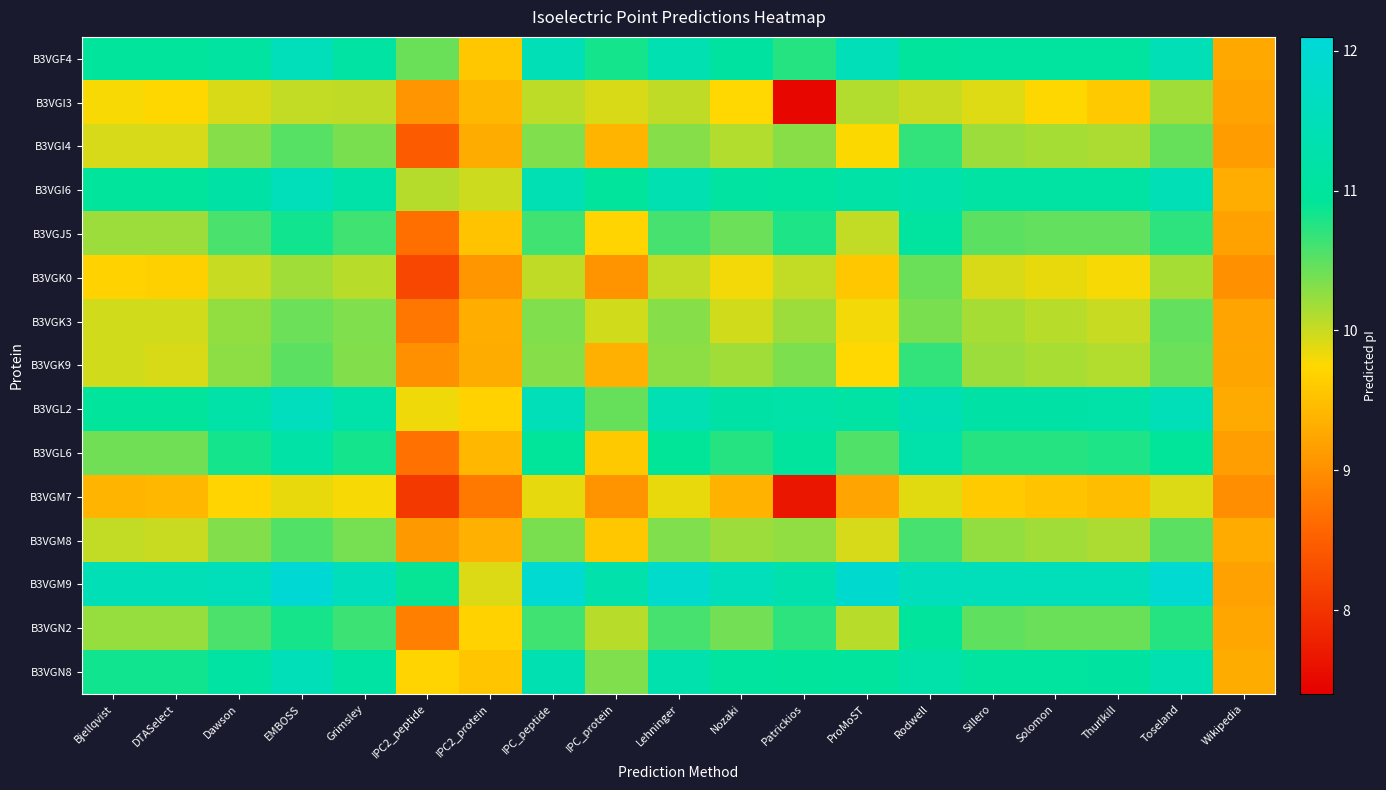

Reading left to right, what are all the values shown in this chart?

B3VGF4: Bjellqvist=11.0	DTASelect=11.0	Dawson=11.1	EMBOSS=11.5	Grimsley=11.1	IPC2_peptide=10.4	IPC2_protein=9.6	IPC_peptide=11.4	IPC_protein=10.8	Lehninger=11.4	Nozaki=11.1	Patrickios=10.7	ProMoST=11.5	Rodwell=11.0	Sillero=11.1	Solomon=11.1	Thurlkill=11.1	Toseland=11.4	Wikipedia=9.3
B3VGI3: Bjellqvist=9.8	DTASelect=9.7	Dawson=9.9	EMBOSS=10.0	Grimsley=10.0	IPC2_peptide=9.1	IPC2_protein=9.4	IPC_peptide=10.1	IPC_protein=9.9	Lehninger=10.0	Nozaki=9.8	Patrickios=7.5	ProMoST=10.1	Rodwell=10.0	Sillero=9.9	Solomon=9.7	Thurlkill=9.6	Toseland=10.2	Wikipedia=9.2
B3VGI4: Bjellqvist=9.9	DTASelect=9.9	Dawson=10.3	EMBOSS=10.5	Grimsley=10.4	IPC2_peptide=8.4	IPC2_protein=9.3	IPC_peptide=10.3	IPC_protein=9.4	Lehninger=10.3	Nozaki=10.1	Patrickios=10.3	ProMoST=9.8	Rodwell=10.7	Sillero=10.2	Solomon=10.2	Thurlkill=10.1	Toseland=10.5	Wikipedia=9.1
B3VGI6: Bjellqvist=11.0	DTASelect=11.0	Dawson=11.2	EMBOSS=11.5	Grimsley=11.2	IPC2_peptide=10.1	IPC2_protein=10.0	IPC_peptide=11.4	IPC_protein=11.0	Lehninger=11.4	Nozaki=11.1	Patrickios=11.1	ProMoST=11.2	Rodwell=11.3	Sillero=11.1	Solomon=11.1	Thurlkill=11.1	Toseland=11.5	Wikipedia=9.3
B3VGJ5: Bjellqvist=10.2	DTASelect=10.2	Dawson=10.6	EMBOSS=10.8	Grimsley=10.6	IPC2_peptide=8.7	IPC2_protein=9.5	IPC_peptide=10.6	IPC_protein=9.7	Lehninger=10.6	Nozaki=10.4	Patrickios=10.8	ProMoST=10.0	Rodwell=11.1	Sillero=10.5	Solomon=10.5	Thurlkill=10.5	Toseland=10.7	Wikipedia=9.2
B3VGK0: Bjellqvist=9.7	DTASelect=9.7	Dawson=10.0	EMBOSS=10.2	Grimsley=10.1	IPC2_peptide=8.2	IPC2_protein=9.1	IPC_peptide=10.0	IPC_protein=9.0	Lehninger=10.0	Nozaki=9.8	Patrickios=10.0	ProMoST=9.6	Rodwell=10.4	Sillero=9.9	Solomon=9.9	Thurlkill=9.8	Toseland=10.2	Wikipedia=9.0
B3VGK3: Bjellqvist=10.0	DTASelect=10.0	Dawson=10.2	EMBOSS=10.4	Grimsley=10.3	IPC2_peptide=8.7	IPC2_protein=9.3	IPC_peptide=10.3	IPC_protein=10.0	Lehninger=10.3	Nozaki=10.0	Patrickios=10.2	ProMoST=9.8	Rodwell=10.4	Sillero=10.2	Solomon=10.1	Thurlkill=10.0	Toseland=10.5	Wikipedia=9.2
B3VGK9: Bjellqvist=10.0	DTASelect=9.9	Dawson=10.3	EMBOSS=10.5	Grimsley=10.3	IPC2_peptide=9.0	IPC2_protein=9.3	IPC_peptide=10.3	IPC_protein=9.3	Lehninger=10.3	Nozaki=10.2	Patrickios=10.3	ProMoST=9.8	Rodwell=10.7	Sillero=10.2	Solomon=10.1	Thurlkill=10.1	Toseland=10.4	Wikipedia=9.2
B3VGL2: Bjellqvist=11.0	DTASelect=11.0	Dawson=11.2	EMBOSS=11.6	Grimsley=11.2	IPC2_peptide=9.8	IPC2_protein=9.7	IPC_peptide=11.5	IPC_protein=10.5	Lehninger=11.4	Nozaki=11.2	Patrickios=11.2	ProMoST=11.1	Rodwell=11.4	Sillero=11.2	Solomon=11.2	Thurlkill=11.2	Toseland=11.5	Wikipedia=9.3
B3VGL6: Bjellqvist=10.4	DTASelect=10.4	Dawson=10.8	EMBOSS=11.2	Grimsley=10.8	IPC2_peptide=8.7	IPC2_protein=9.4	IPC_peptide=10.9	IPC_protein=9.6	Lehninger=10.9	Nozaki=10.7	Patrickios=11.0	ProMoST=10.6	Rodwell=11.2	Sillero=10.7	Solomon=10.7	Thurlkill=10.8	Toseland=10.9	Wikipedia=9.2
B3VGM7: Bjellqvist=9.4	DTASelect=9.4	Dawson=9.7	EMBOSS=9.9	Grimsley=9.8	IPC2_peptide=8.1	IPC2_protein=8.8	IPC_peptide=9.9	IPC_protein=9.0	Lehninger=9.9	Nozaki=9.4	Patrickios=7.7	ProMoST=9.2	Rodwell=9.9	Sillero=9.6	Solomon=9.5	Thurlkill=9.5	Toseland=9.9	Wikipedia=9.0
B3VGM8: Bjellqvist=10.0	DTASelect=10.0	Dawson=10.3	EMBOSS=10.5	Grimsley=10.4	IPC2_peptide=9.1	IPC2_protein=9.3	IPC_peptide=10.4	IPC_protein=9.6	Lehninger=10.3	Nozaki=10.2	Patrickios=10.3	ProMoST=9.9	Rodwell=10.6	Sillero=10.2	Solomon=10.2	Thurlkill=10.1	Toseland=10.5	Wikipedia=9.3
B3VGM9: Bjellqvist=11.5	DTASelect=11.5	Dawson=11.5	EMBOSS=12.0	Grimsley=11.6	IPC2_peptide=10.9	IPC2_protein=9.9	IPC_peptide=12.0	IPC_protein=11.3	Lehninger=11.9	Nozaki=11.5	Patrickios=11.3	ProMoST=11.9	Rodwell=11.6	Sillero=11.5	Solomon=11.5	Thurlkill=11.5	Toseland=11.9	Wikipedia=9.2
B3VGN2: Bjellqvist=10.2	DTASelect=10.2	Dawson=10.6	EMBOSS=10.8	Grimsley=10.6	IPC2_peptide=8.8	IPC2_protein=9.7	IPC_peptide=10.6	IPC_protein=10.1	Lehninger=10.6	Nozaki=10.4	Patrickios=10.7	ProMoST=10.1	Rodwell=11.0	Sillero=10.5	Solomon=10.4	Thurlkill=10.4	Toseland=10.7	Wikipedia=9.3
B3VGN8: Bjellqvist=10.8	DTASelect=10.8	Dawson=11.1	EMBOSS=11.5	Grimsley=11.1	IPC2_peptide=9.7	IPC2_protein=9.6	IPC_peptide=11.4	IPC_protein=10.3	Lehninger=11.3	Nozaki=11.0	Patrickios=11.0	ProMoST=11.0	Rodwell=11.2	Sillero=11.0	Solomon=11.0	Thurlkill=11.1	Toseland=11.4	Wikipedia=9.3